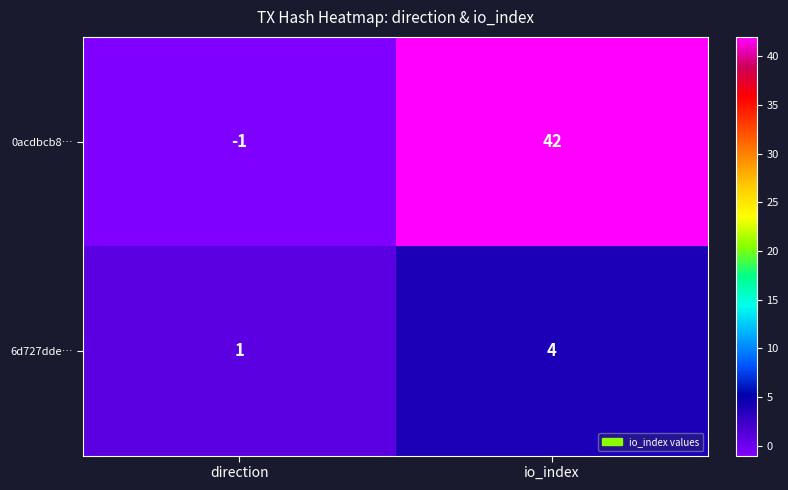

Which series changed the most between direction and io_index?

0acdbcb8…